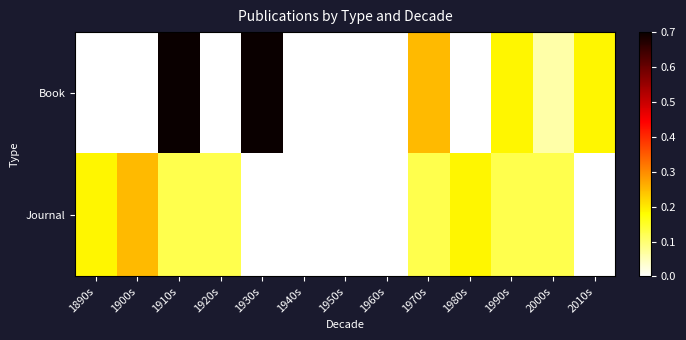

How many categories are shown in the chart?

13